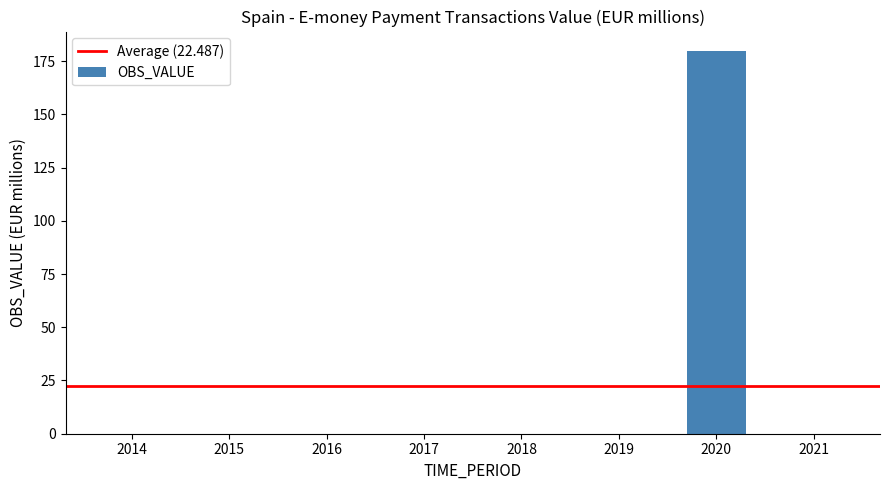

Count the number of data series in this chart.

1